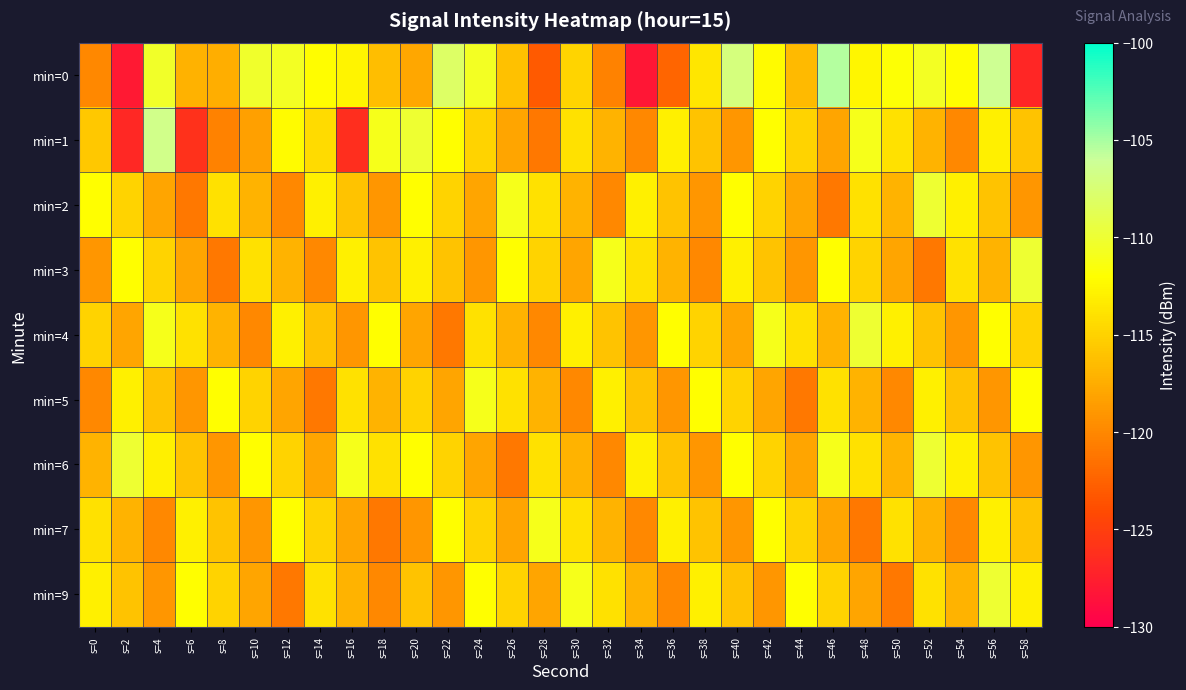

At s=50, list the series in order from smallest to largest.

min=9, min=5, min=3, min=2, min=6, min=1, min=7, min=4, min=0